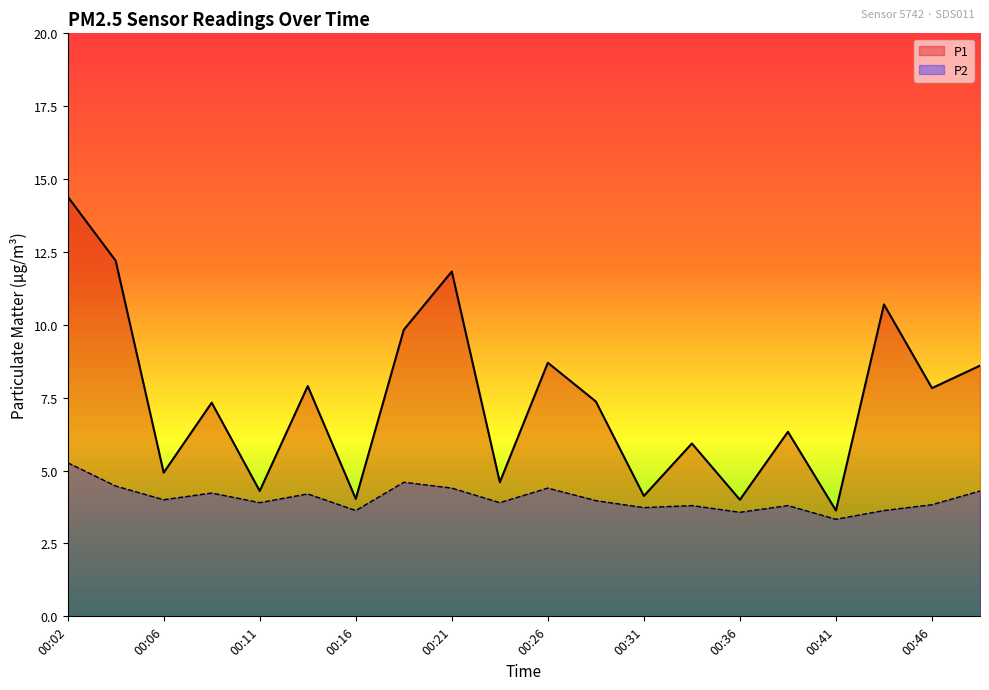

Is the value of P1 at 00:31 greater than the value of P2 at 00:09?

No